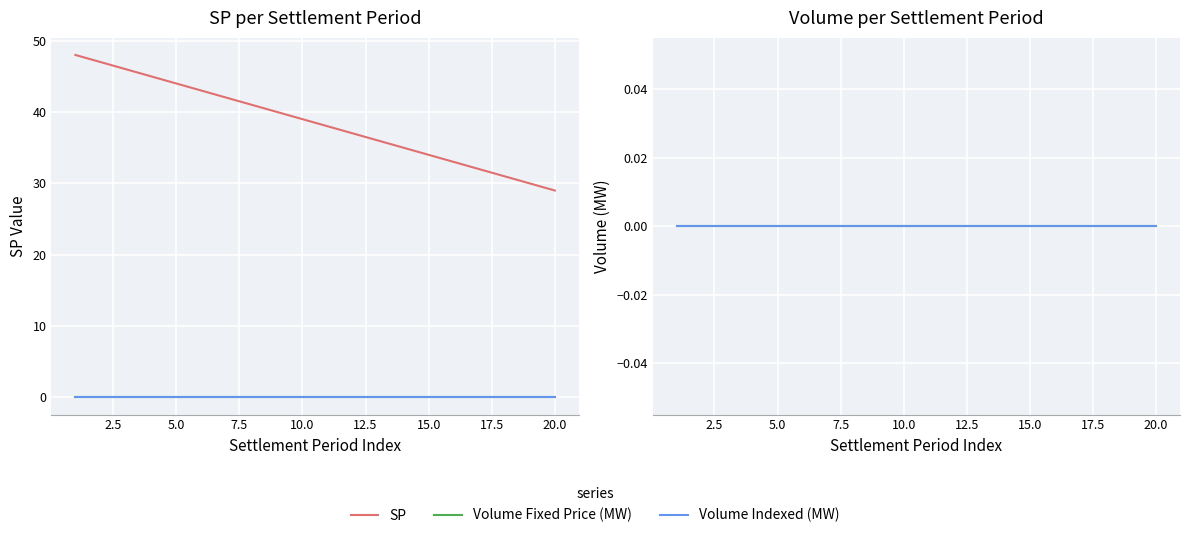

What are all the series names shown in the legend?

SP, Volume Fixed Price (MW), Volume Indexed (MW)